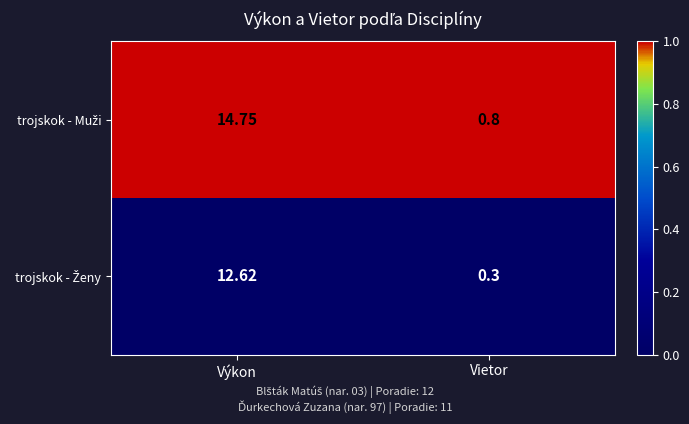

At which category is the sum across all series the highest?

Výkon